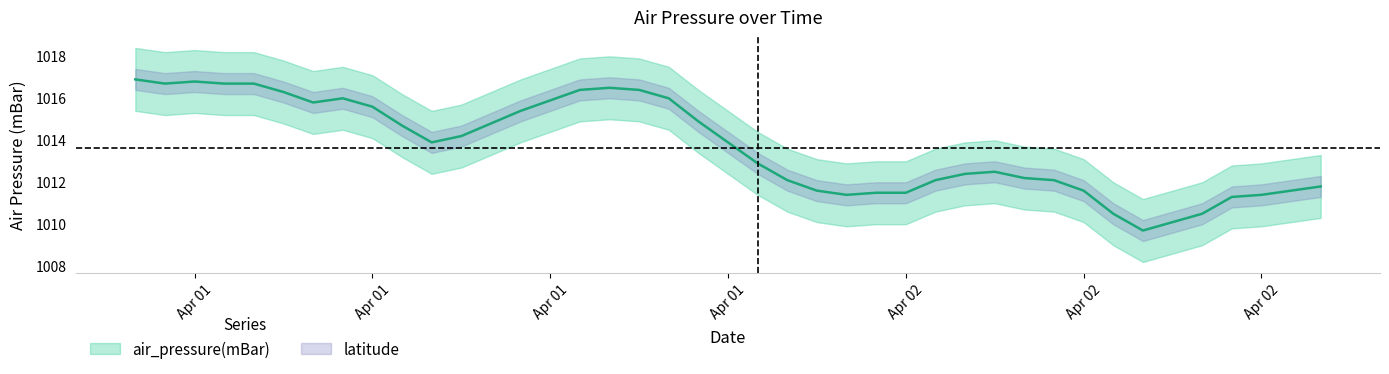

Rank the categories by value from highest to lowest.

2018-04-01T00:00:00Z, 2018-04-01T02:00:00Z, 2018-04-01T01:00:00Z, 2018-04-01T03:00:00Z, 2018-04-01T04:00:00Z, 2018-04-01T16:00:00Z, 2018-04-01T15:00:00Z, 2018-04-01T17:00:00Z, 2018-04-01T05:00:00Z, 2018-04-01T07:00:00Z, 2018-04-01T18:00:00Z, 2018-04-01T06:00:00Z, 2018-04-01T08:00:00Z, 2018-04-01T13:00:00Z, 2018-04-01T19:00:00Z, 2018-04-01T12:00:00Z, 2018-04-01T09:00:00Z, 2018-04-01T11:00:00Z, 2018-04-01T10:00:00Z, 2018-04-01T20:00:00Z, 2018-04-01T21:00:00Z, 2018-04-02T05:00:00Z, 2018-04-02T04:00:00Z, 2018-04-02T06:00:00Z, 2018-04-01T22:00:00Z, 2018-04-02T03:00:00Z, 2018-04-02T07:00:00Z, 2018-04-02T16:00:00Z, 2018-04-01T23:00:00Z, 2018-04-02T08:00:00Z, 2018-04-02T15:00:00Z, 2018-04-02T01:00:00Z, 2018-04-02T02:00:00Z, 2018-04-02T00:00:00Z, 2018-04-02T14:00:00Z, 2018-04-02T13:00:00Z, 2018-04-02T09:00:00Z, 2018-04-02T12:00:00Z, 2018-04-02T11:00:00Z, 2018-04-02T10:00:00Z